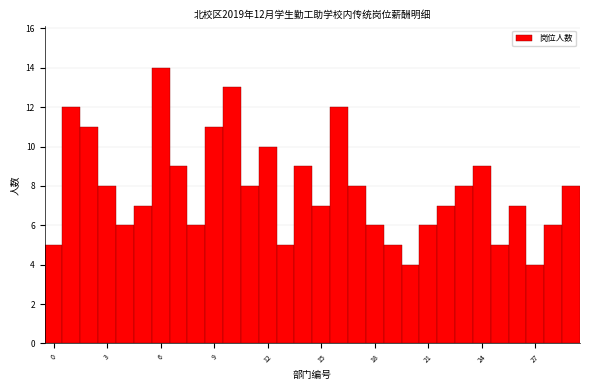

Around what value on the x-axis is the tallest bar? Give the approximate position of its centre, as read against the axis.

6.0